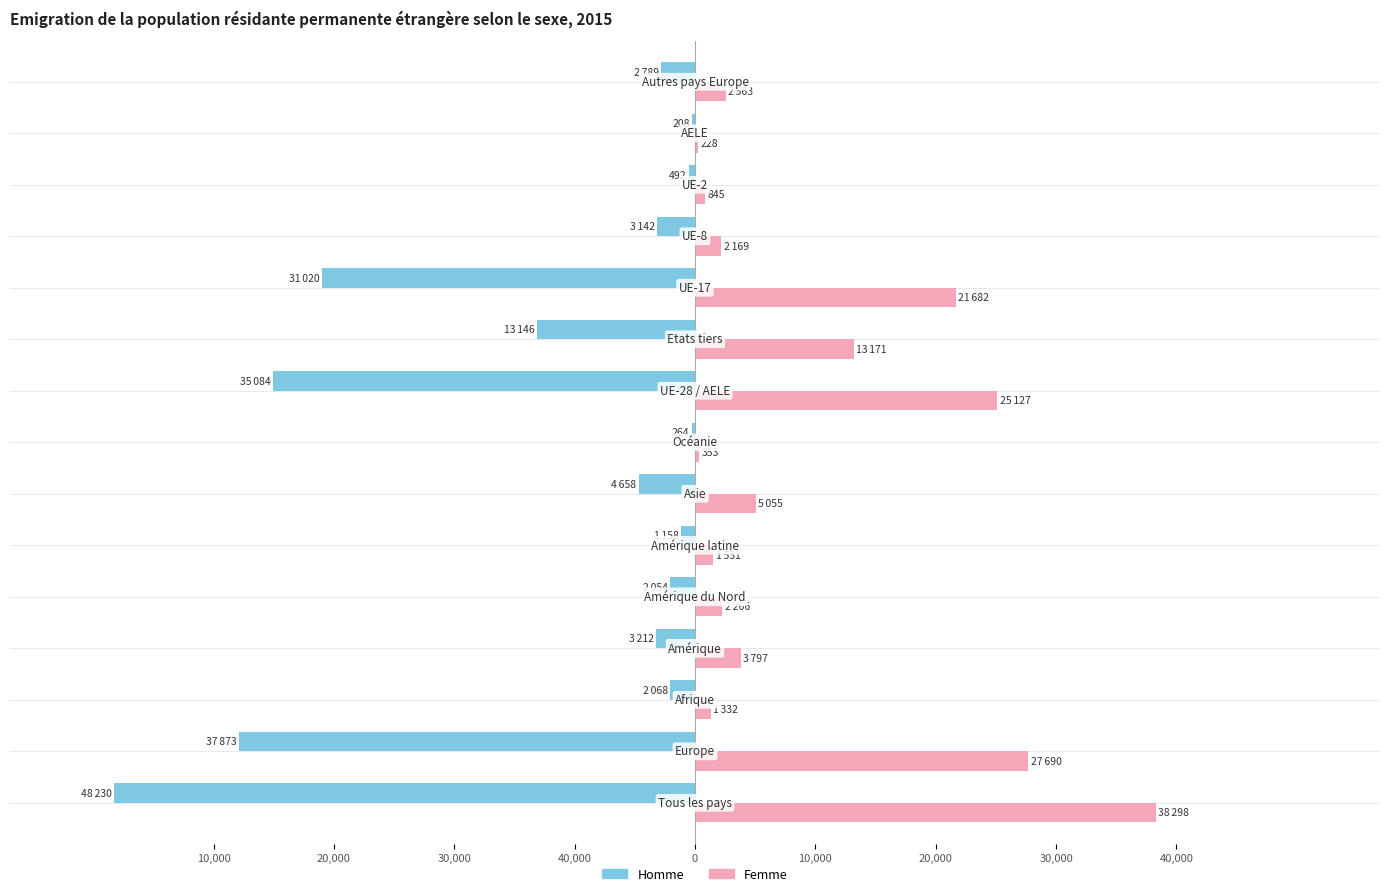

What are all the series names shown in the legend?

Homme, Femme